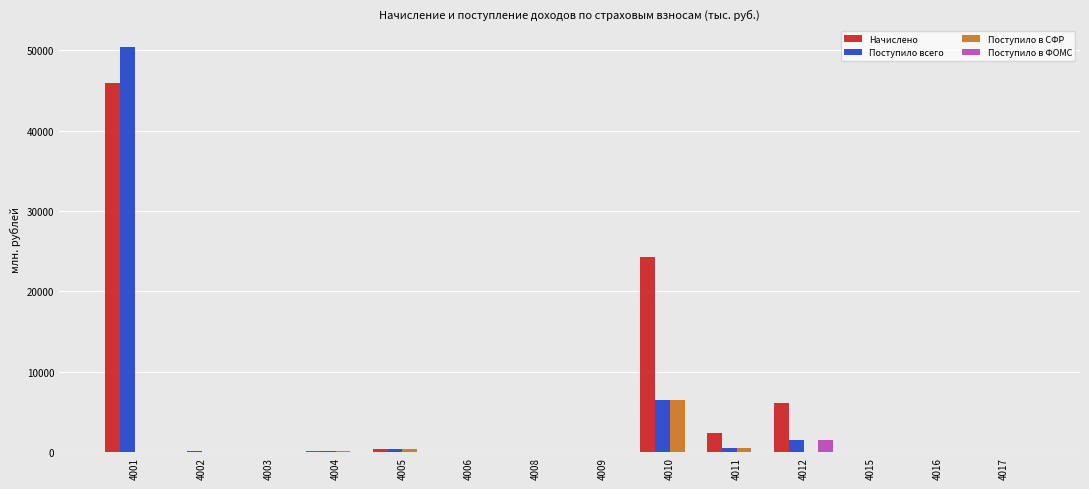

What is the highest value of the Поступило всего series?

50427.4